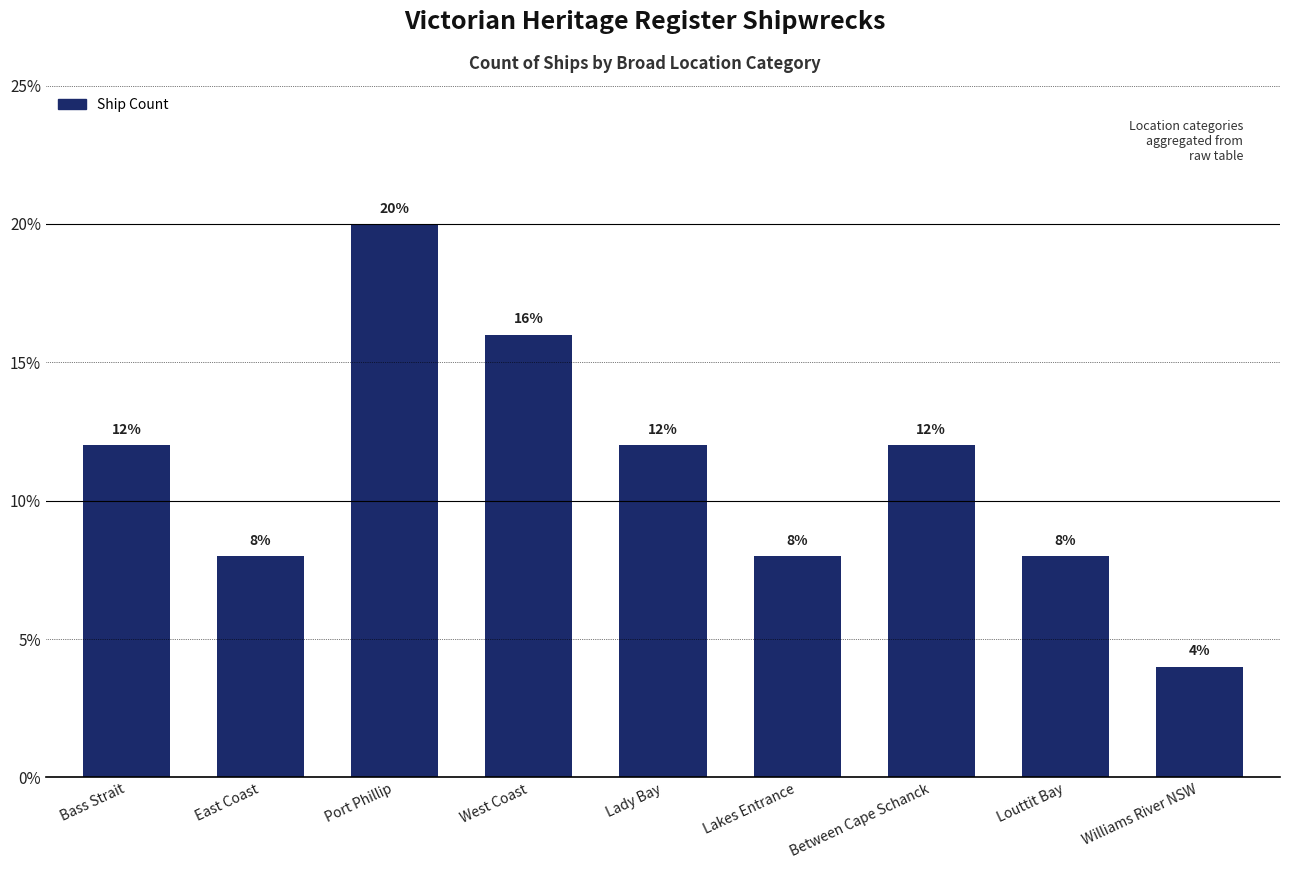

What is the change in value from Louttit Bay to Williams River NSW?

-4